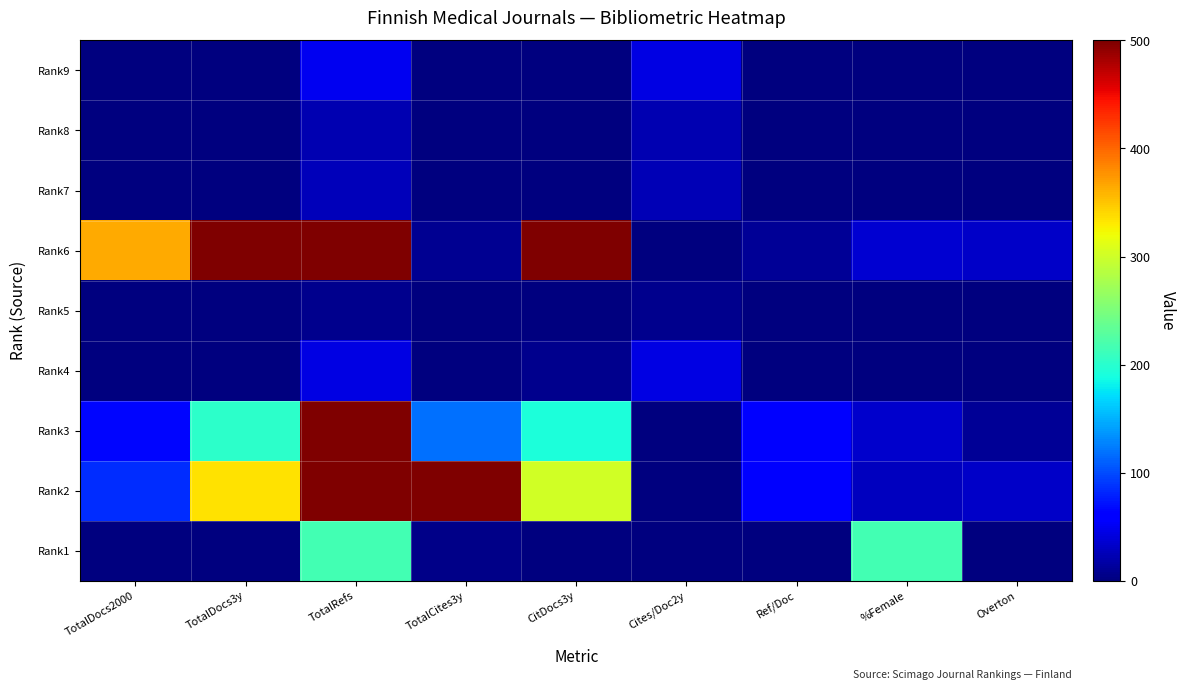

Reading right to left, what are all the values shown in this chart?

Rank9: Overton=0	%Female=0	Ref/Doc=0	Cites/Doc2y=44	CitDocs3y=0	TotalCites3y=0	TotalRefs=49	TotalDocs3y=0	TotalDocs2000=0
Rank8: Overton=0	%Female=0	Ref/Doc=0	Cites/Doc2y=22	CitDocs3y=0	TotalCites3y=0	TotalRefs=22	TotalDocs3y=0	TotalDocs2000=0
Rank7: Overton=0	%Female=0	Ref/Doc=0	Cites/Doc2y=25	CitDocs3y=0	TotalCites3y=0	TotalRefs=26	TotalDocs3y=0	TotalDocs2000=0
Rank6: Overton=32	%Female=37	Ref/Doc=11	Cites/Doc2y=0	CitDocs3y=500	TotalCites3y=9	TotalRefs=500	TotalDocs3y=500	TotalDocs2000=365
Rank5: Overton=0	%Female=0	Ref/Doc=0	Cites/Doc2y=7	CitDocs3y=0	TotalCites3y=0	TotalRefs=7	TotalDocs3y=0	TotalDocs2000=0
Rank4: Overton=0	%Female=0	Ref/Doc=0	Cites/Doc2y=43	CitDocs3y=7	TotalCites3y=0	TotalRefs=43	TotalDocs3y=0	TotalDocs2000=0
Rank3: Overton=11	%Female=35	Ref/Doc=57	Cites/Doc2y=0	CitDocs3y=193	TotalCites3y=119	TotalRefs=500	TotalDocs3y=203	TotalDocs2000=66
Rank2: Overton=33	%Female=28	Ref/Doc=60	Cites/Doc2y=1	CitDocs3y=302	TotalCites3y=500	TotalRefs=500	TotalDocs3y=335	TotalDocs2000=84
Rank1: Overton=0	%Female=216	Ref/Doc=0	Cites/Doc2y=0	CitDocs3y=1	TotalCites3y=4	TotalRefs=216	TotalDocs3y=1	TotalDocs2000=1